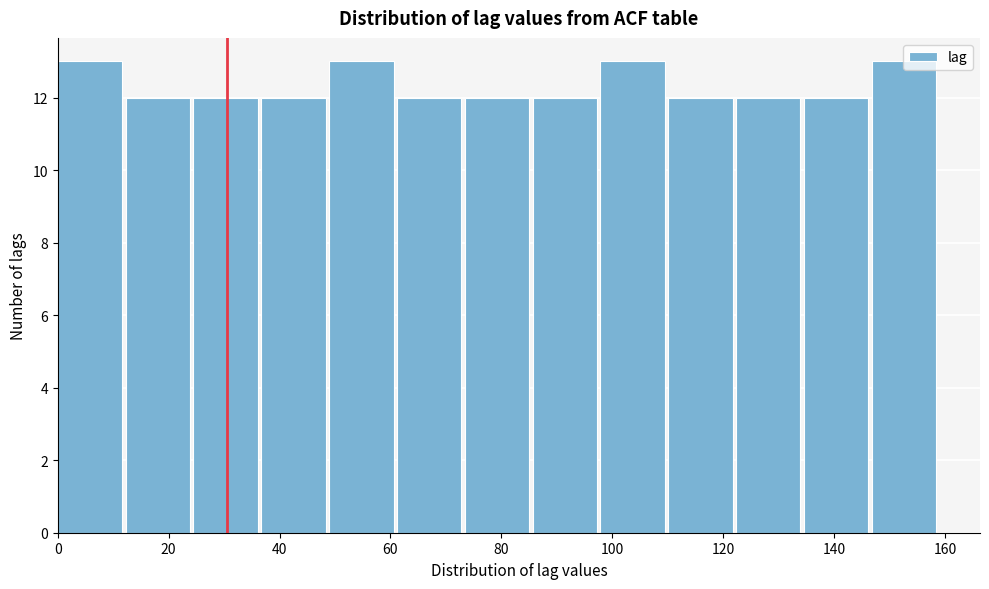

Reading left to right, transcribe this chart: for each bar, give the range it covers on the x-axis and its height. Neither the bar edges nor the heights are printed on the chart, so give them approximately, as read against the axes.

0 to 12: 13
12 to 24: 12
24 to 36: 12
36 to 48: 12
48 to 62: 13
62 to 74: 12
74 to 86: 12
86 to 98: 12
98 to 110: 13
110 to 122: 12
122 to 134: 12
134 to 146: 12
146 to 160: 13